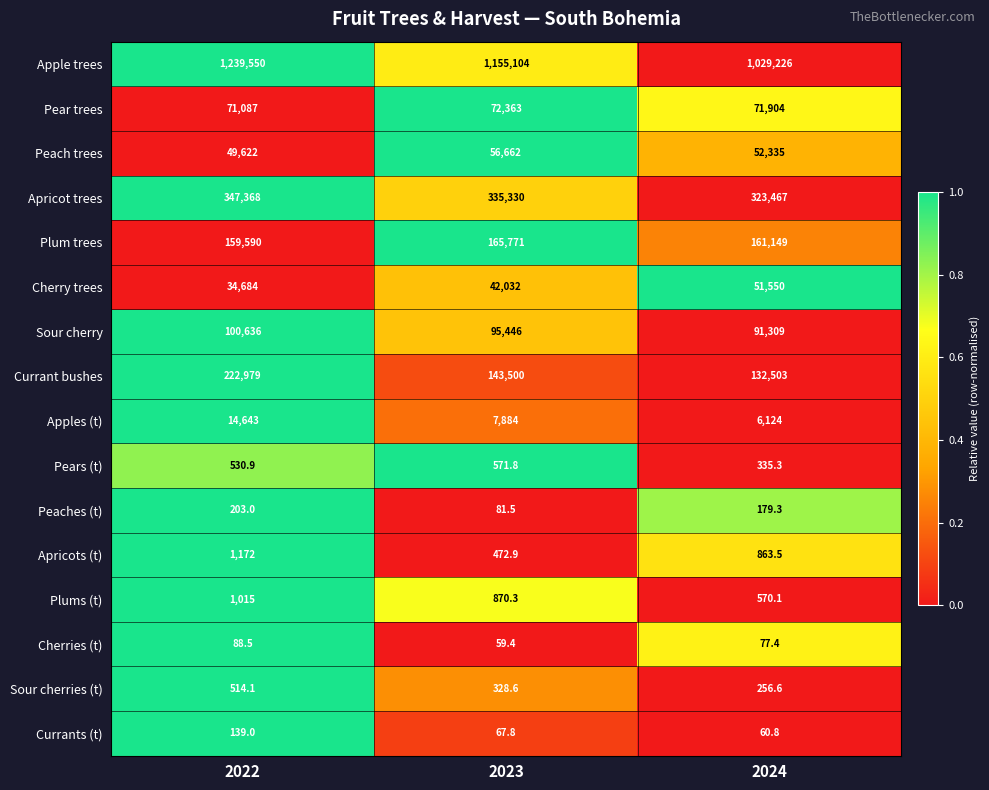

Which series has the largest total across all categories?

Apple trees